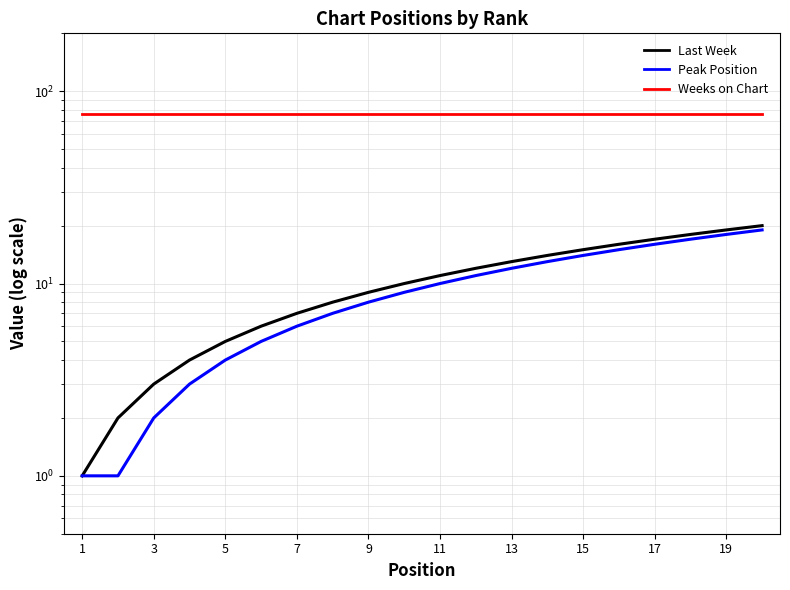

True or false: Weeks on Chart and Peak Position intersect in this chart.

False